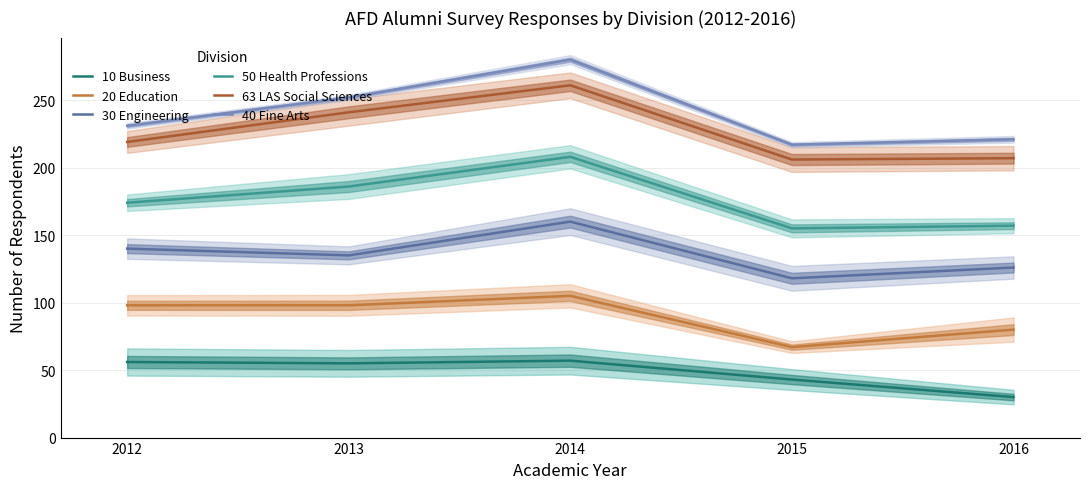

What is the lowest value of the 63 LAS Social Sciences series?

206